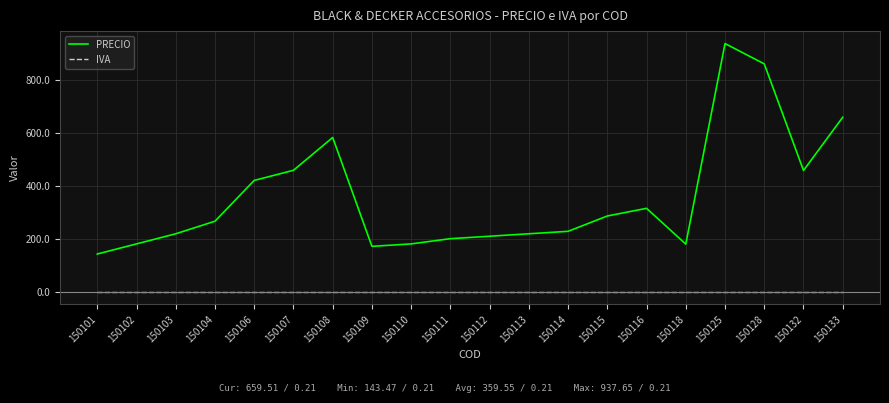

What is the difference between the second highest and minimum values in the PRECIO series?

717.4